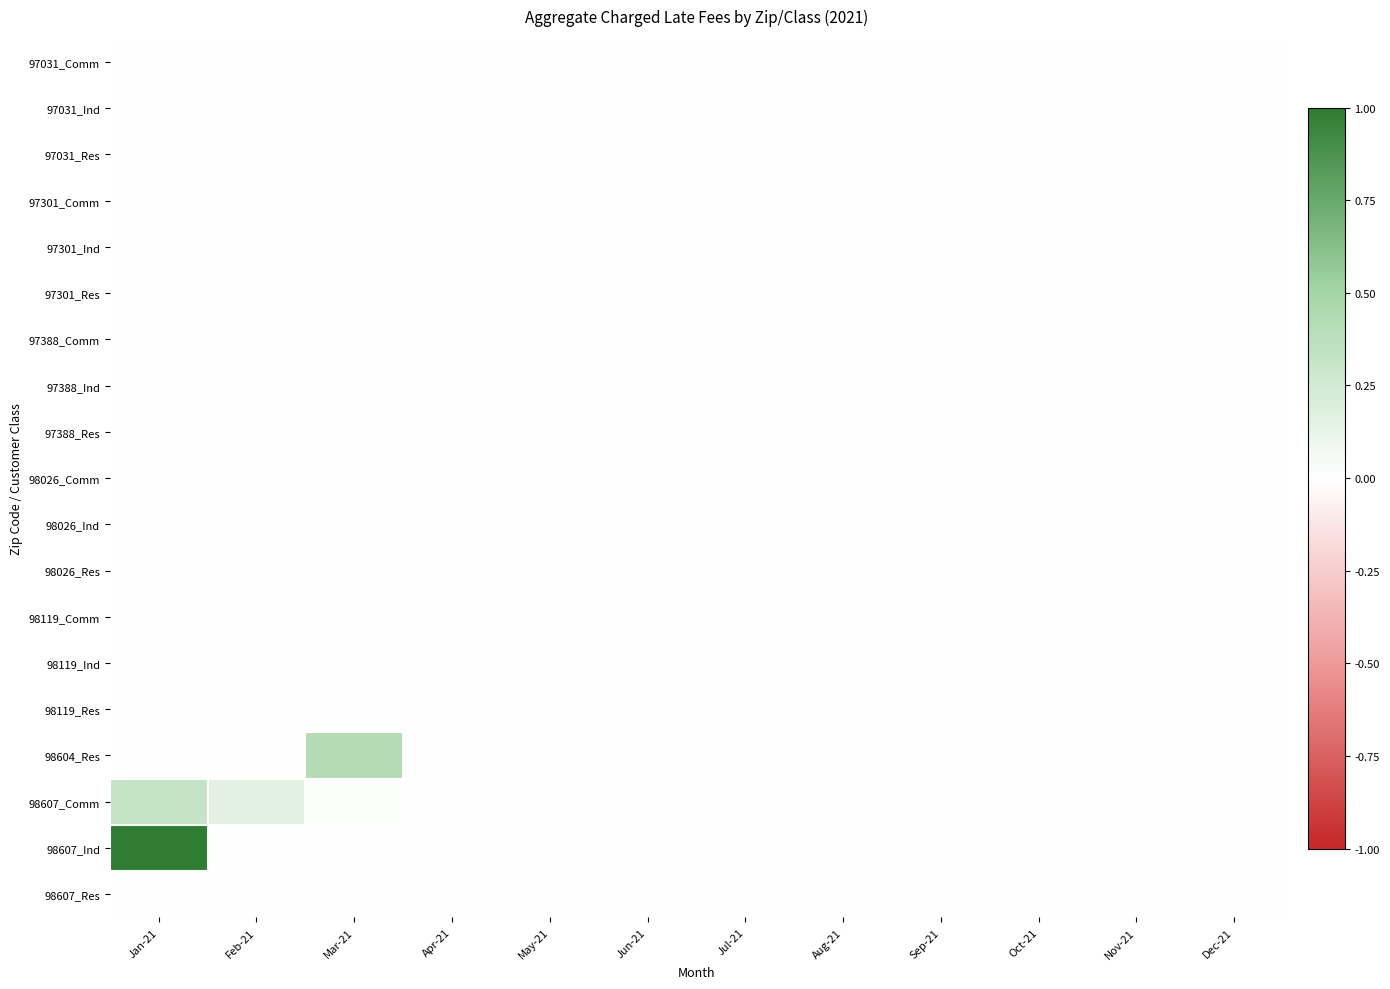

Reading right to left, transcribe all the data shown in this chart.

97031_Comm: Dec-21=0.0	Nov-21=0.0	Oct-21=0.0	Sep-21=0.0	Aug-21=0.0	Jul-21=0.0	Jun-21=0.0	May-21=0.0	Apr-21=0.0	Mar-21=0.0	Feb-21=0.0	Jan-21=0.0
97031_Ind: Dec-21=0.0	Nov-21=0.0	Oct-21=0.0	Sep-21=0.0	Aug-21=0.0	Jul-21=0.0	Jun-21=0.0	May-21=0.0	Apr-21=0.0	Mar-21=0.0	Feb-21=0.0	Jan-21=0.0
97031_Res: Dec-21=0.0	Nov-21=0.0	Oct-21=0.0	Sep-21=0.0	Aug-21=0.0	Jul-21=0.0	Jun-21=0.0	May-21=0.0	Apr-21=0.0	Mar-21=0.0	Feb-21=0.0	Jan-21=0.0
97301_Comm: Dec-21=0.0	Nov-21=0.0	Oct-21=0.0	Sep-21=0.0	Aug-21=0.0	Jul-21=0.0	Jun-21=0.0	May-21=0.0	Apr-21=0.0	Mar-21=0.0	Feb-21=0.0	Jan-21=0.0
97301_Ind: Dec-21=0.0	Nov-21=0.0	Oct-21=0.0	Sep-21=0.0	Aug-21=0.0	Jul-21=0.0	Jun-21=0.0	May-21=0.0	Apr-21=0.0	Mar-21=0.0	Feb-21=0.0	Jan-21=0.0
97301_Res: Dec-21=0.0	Nov-21=0.0	Oct-21=0.0	Sep-21=0.0	Aug-21=0.0	Jul-21=0.0	Jun-21=0.0	May-21=0.0	Apr-21=0.0	Mar-21=0.0	Feb-21=0.0	Jan-21=0.0
97388_Comm: Dec-21=0.0	Nov-21=0.0	Oct-21=0.0	Sep-21=0.0	Aug-21=0.0	Jul-21=0.0	Jun-21=0.0	May-21=0.0	Apr-21=0.0	Mar-21=0.0	Feb-21=0.0	Jan-21=0.0
97388_Ind: Dec-21=0.0	Nov-21=0.0	Oct-21=0.0	Sep-21=0.0	Aug-21=0.0	Jul-21=0.0	Jun-21=0.0	May-21=0.0	Apr-21=0.0	Mar-21=0.0	Feb-21=0.0	Jan-21=0.0
97388_Res: Dec-21=0.0	Nov-21=0.0	Oct-21=0.0	Sep-21=0.0	Aug-21=0.0	Jul-21=0.0	Jun-21=0.0	May-21=0.0	Apr-21=0.0	Mar-21=0.0	Feb-21=0.0	Jan-21=0.0
98026_Comm: Dec-21=0.0	Nov-21=0.0	Oct-21=0.0	Sep-21=0.0	Aug-21=0.0	Jul-21=0.0	Jun-21=0.0	May-21=0.0	Apr-21=0.0	Mar-21=0.0	Feb-21=0.0	Jan-21=0.0
98026_Ind: Dec-21=0.0	Nov-21=0.0	Oct-21=0.0	Sep-21=0.0	Aug-21=0.0	Jul-21=0.0	Jun-21=0.0	May-21=0.0	Apr-21=0.0	Mar-21=0.0	Feb-21=0.0	Jan-21=0.0
98026_Res: Dec-21=0.0	Nov-21=0.0	Oct-21=0.0	Sep-21=0.0	Aug-21=0.0	Jul-21=0.0	Jun-21=0.0	May-21=0.0	Apr-21=0.0	Mar-21=0.0	Feb-21=0.0	Jan-21=0.0
98119_Comm: Dec-21=0.0	Nov-21=0.0	Oct-21=0.0	Sep-21=0.0	Aug-21=0.0	Jul-21=0.0	Jun-21=0.0	May-21=0.0	Apr-21=0.0	Mar-21=0.0	Feb-21=0.0	Jan-21=0.0
98119_Ind: Dec-21=0.0	Nov-21=0.0	Oct-21=0.0	Sep-21=0.0	Aug-21=0.0	Jul-21=0.0	Jun-21=0.0	May-21=0.0	Apr-21=0.0	Mar-21=0.0	Feb-21=0.0	Jan-21=0.0
98119_Res: Dec-21=0.0	Nov-21=0.0	Oct-21=0.0	Sep-21=0.0	Aug-21=0.0	Jul-21=0.0	Jun-21=0.0	May-21=0.0	Apr-21=0.0	Mar-21=0.0	Feb-21=0.0	Jan-21=0.0
98604_Res: Dec-21=0.0	Nov-21=0.0	Oct-21=0.0	Sep-21=0.0	Aug-21=0.0	Jul-21=0.0	Jun-21=0.0	May-21=0.0	Apr-21=0.0	Mar-21=0.4	Feb-21=0.0	Jan-21=0.0
98607_Comm: Dec-21=0.0	Nov-21=0.0	Oct-21=0.0	Sep-21=0.0	Aug-21=0.0	Jul-21=0.0	Jun-21=0.0	May-21=0.0	Apr-21=0.0	Mar-21=0.0	Feb-21=0.2	Jan-21=0.3
98607_Ind: Dec-21=0.0	Nov-21=0.0	Oct-21=0.0	Sep-21=0.0	Aug-21=0.0	Jul-21=0.0	Jun-21=0.0	May-21=0.0	Apr-21=0.0	Mar-21=0.0	Feb-21=0.0	Jan-21=1.0
98607_Res: Dec-21=0.0	Nov-21=0.0	Oct-21=0.0	Sep-21=0.0	Aug-21=0.0	Jul-21=0.0	Jun-21=0.0	May-21=0.0	Apr-21=0.0	Mar-21=0.0	Feb-21=0.0	Jan-21=0.0